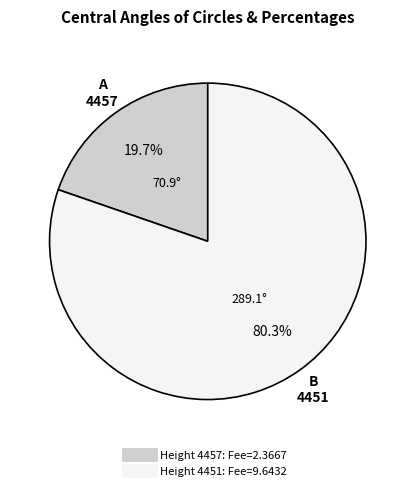

Is there any slice that represents more than half of the pie?

Yes